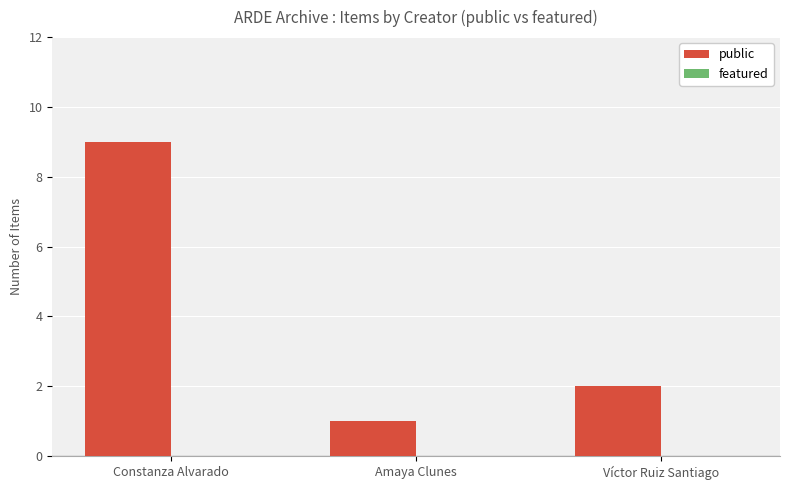

How many series are shown in this chart?

1